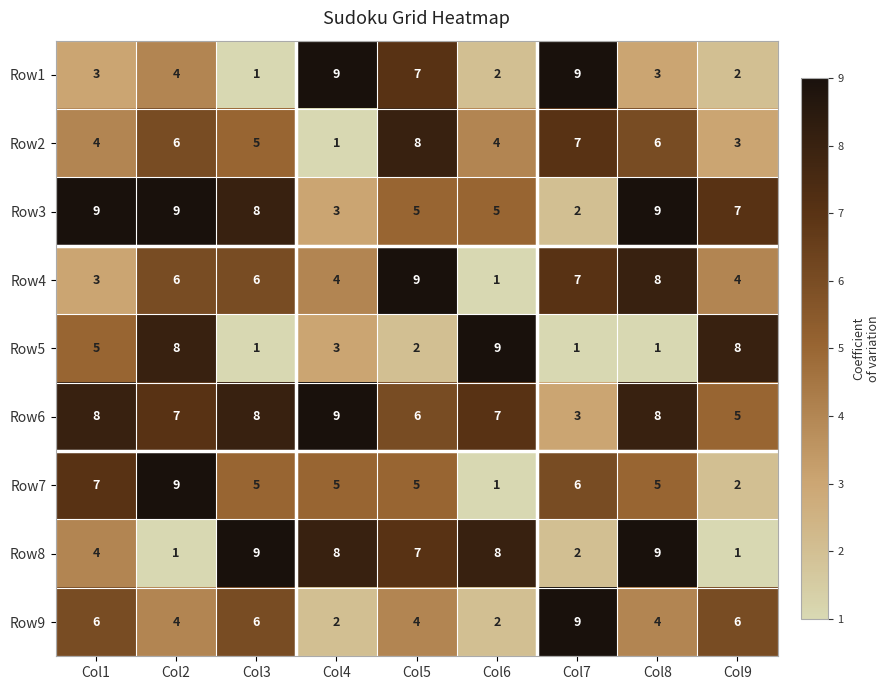

At which label does Row1 reach its minimum?

Col3